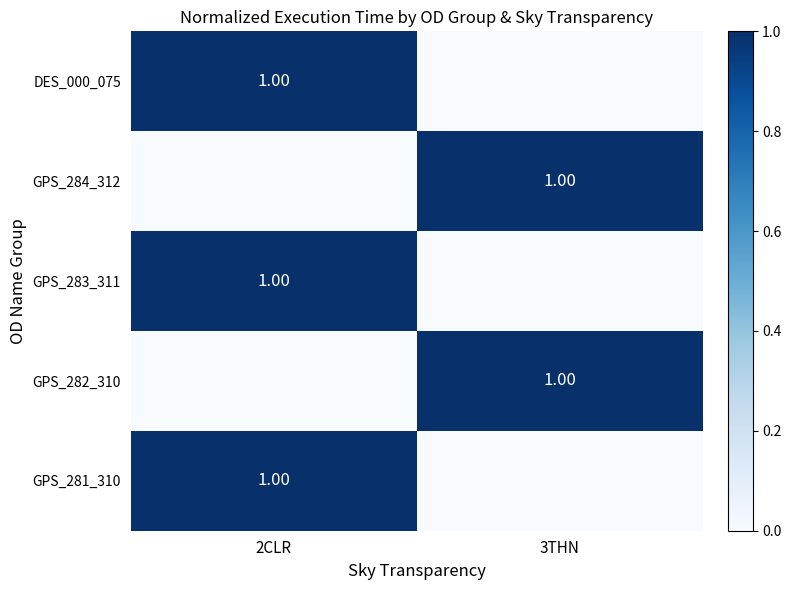

At 3THN, list the series in order from smallest to largest.

DES_000_075, GPS_283_311, GPS_281_310, GPS_284_312, GPS_282_310